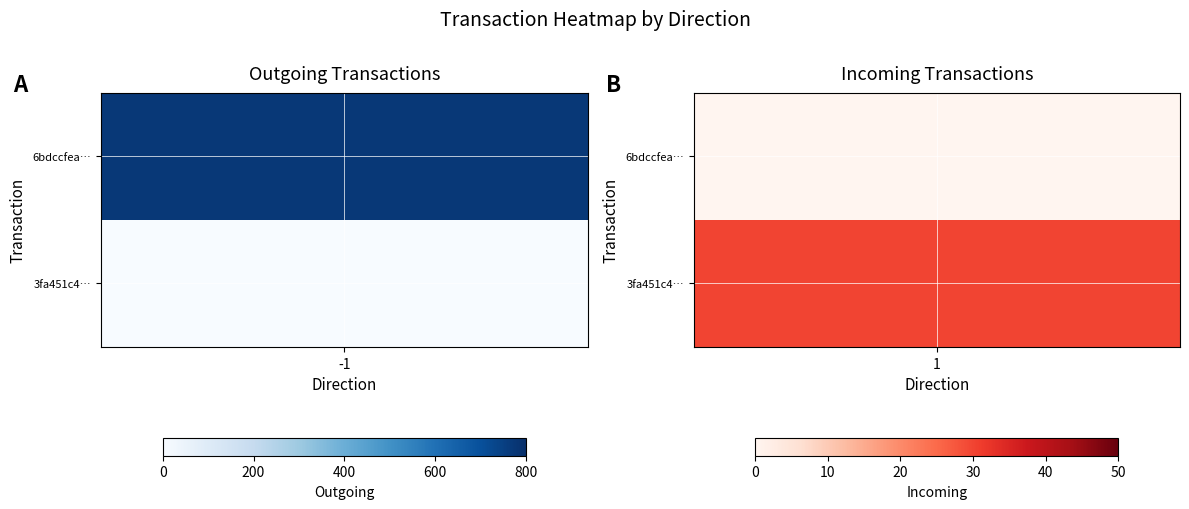

Count the 6bdccfea846b83530c5ad7fff46b62241aa2cc4 values in the range -1 to 772.

2